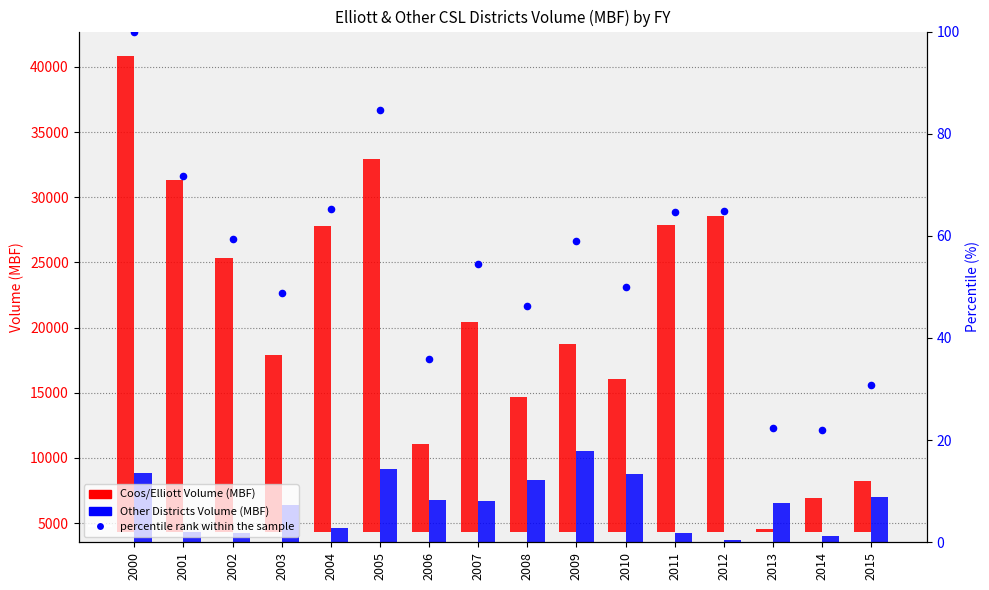

At which category is the sum across all series the highest?

2000